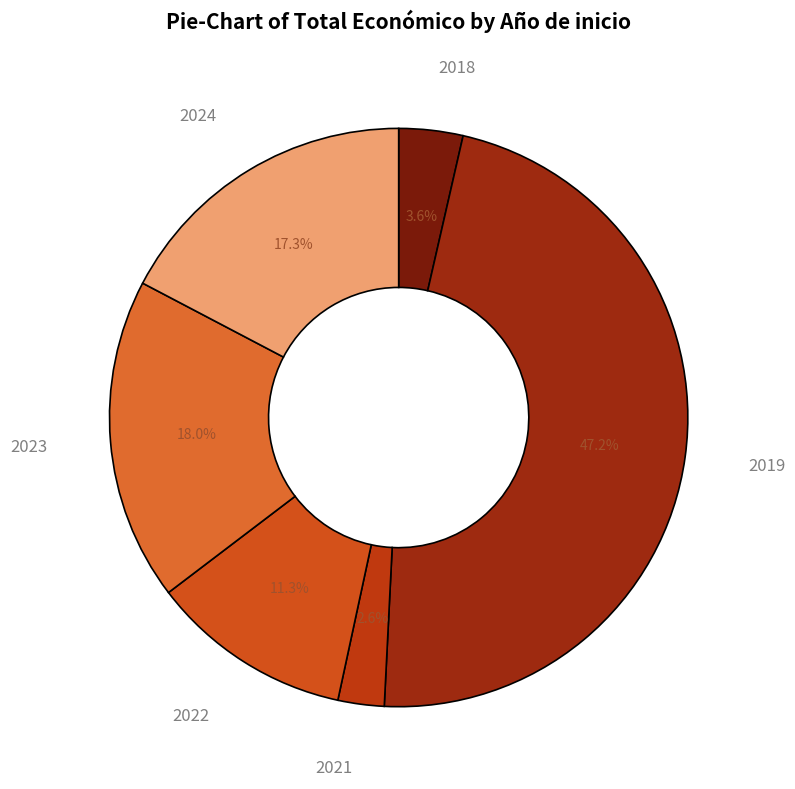

Which has a higher value, 2022 or 2019?

2019